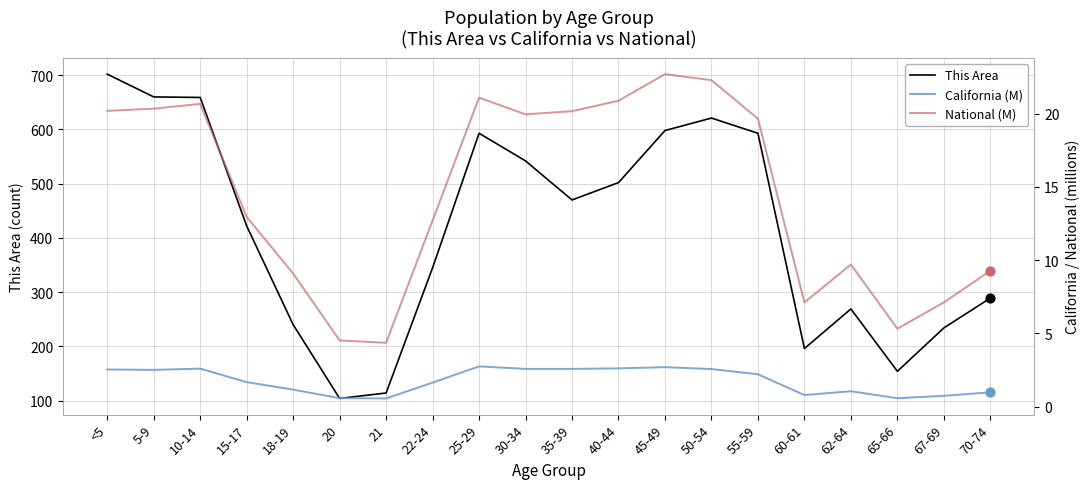

At how many categories does at least one series exceed 16?

20